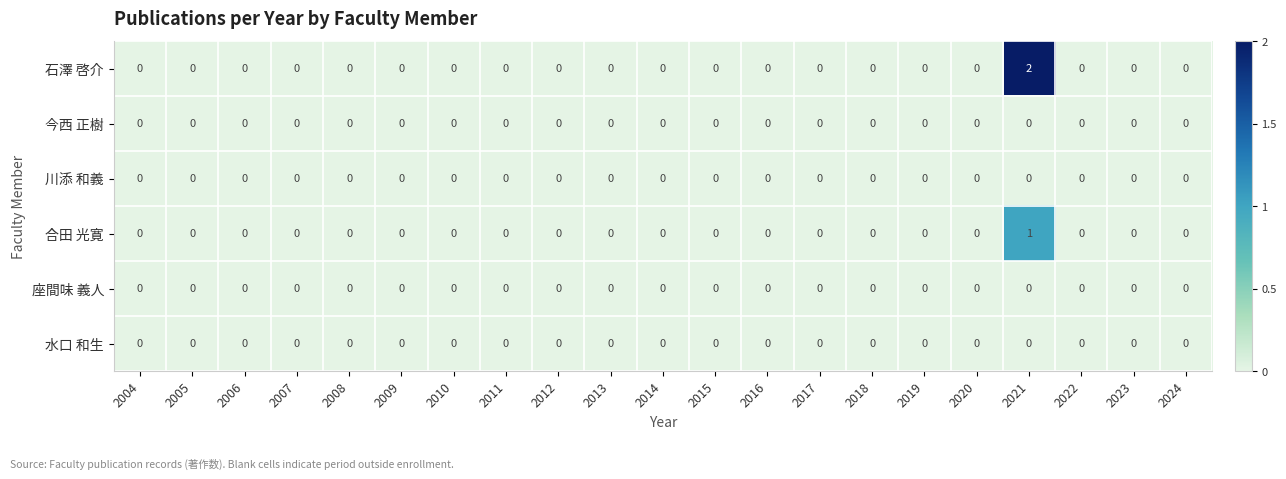

At which category is the sum across all series the highest?

2021